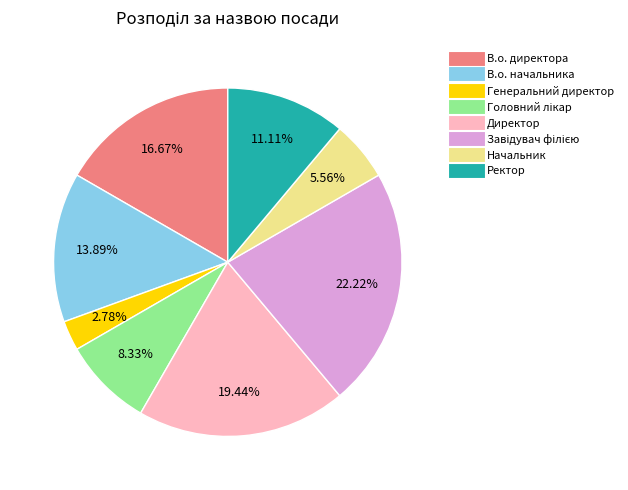

Does any single category account for the majority?

No